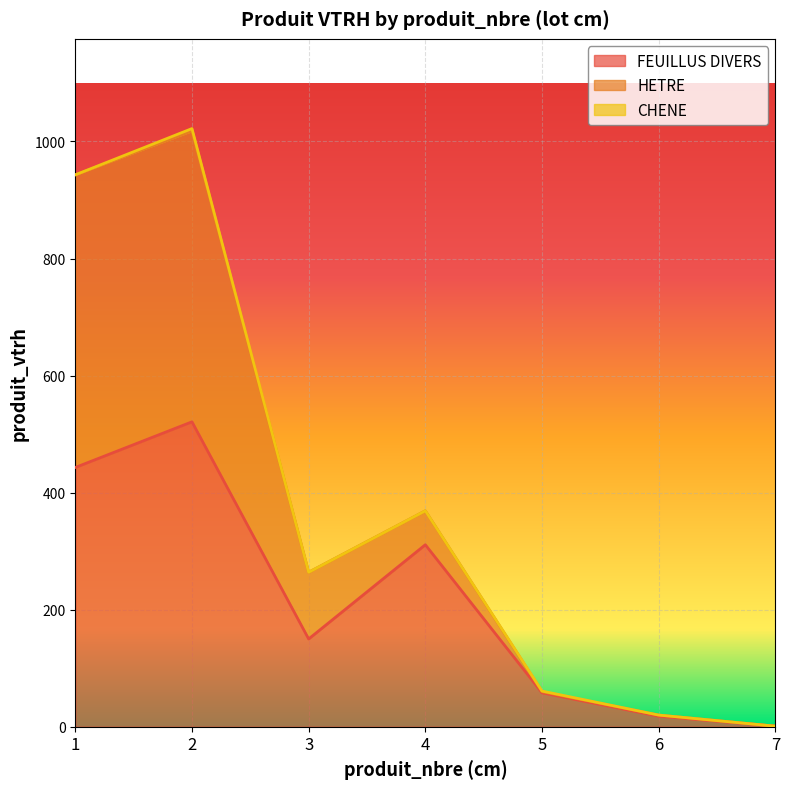

What is the highest value of the HETRE series?

500